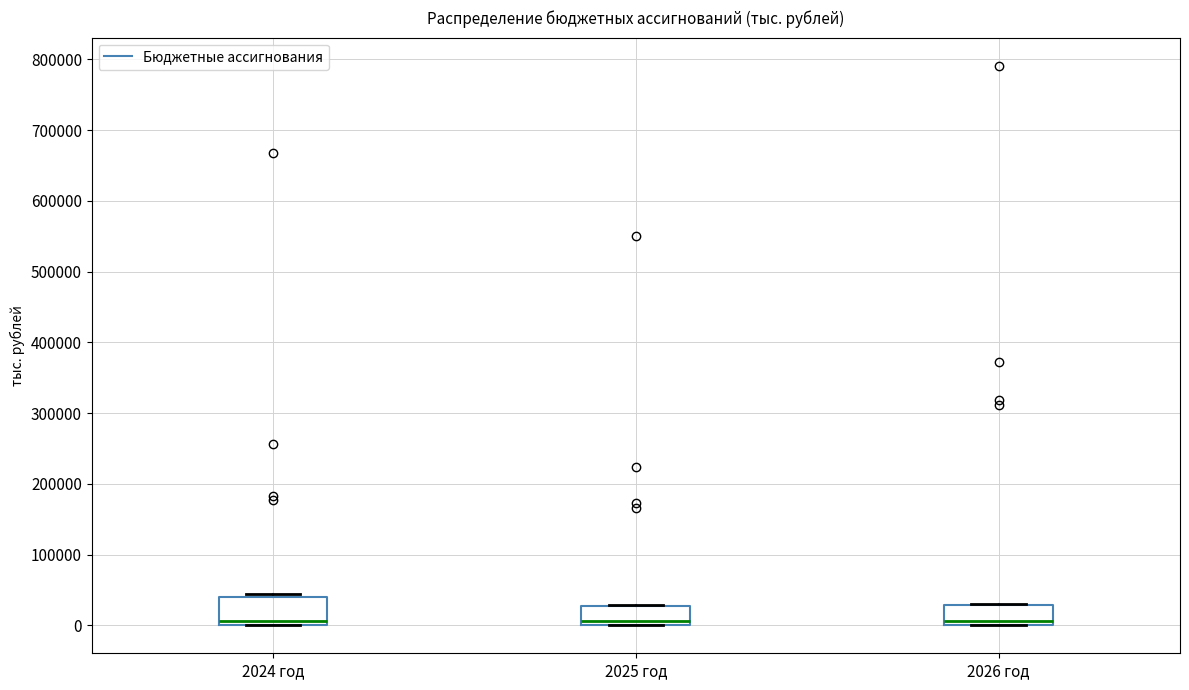

Where does the median line of the box for 2025 год sit on the y-axis? The values are not printed on the chart, so give them approximately, as read against the axis.

10000